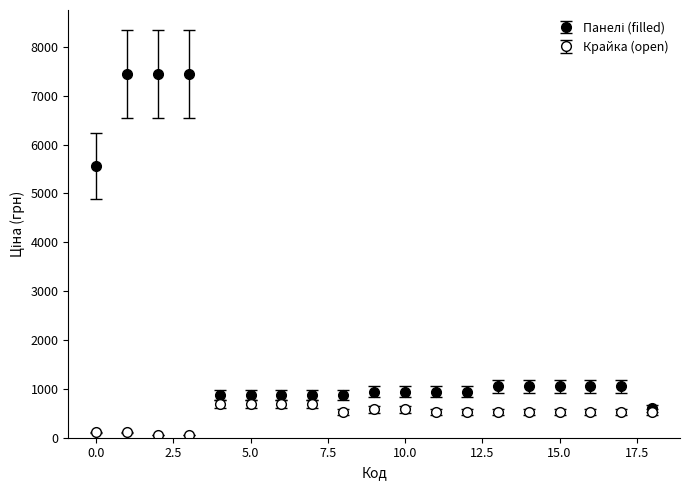

How many values in the Крайка (open) series exceed 528?

14